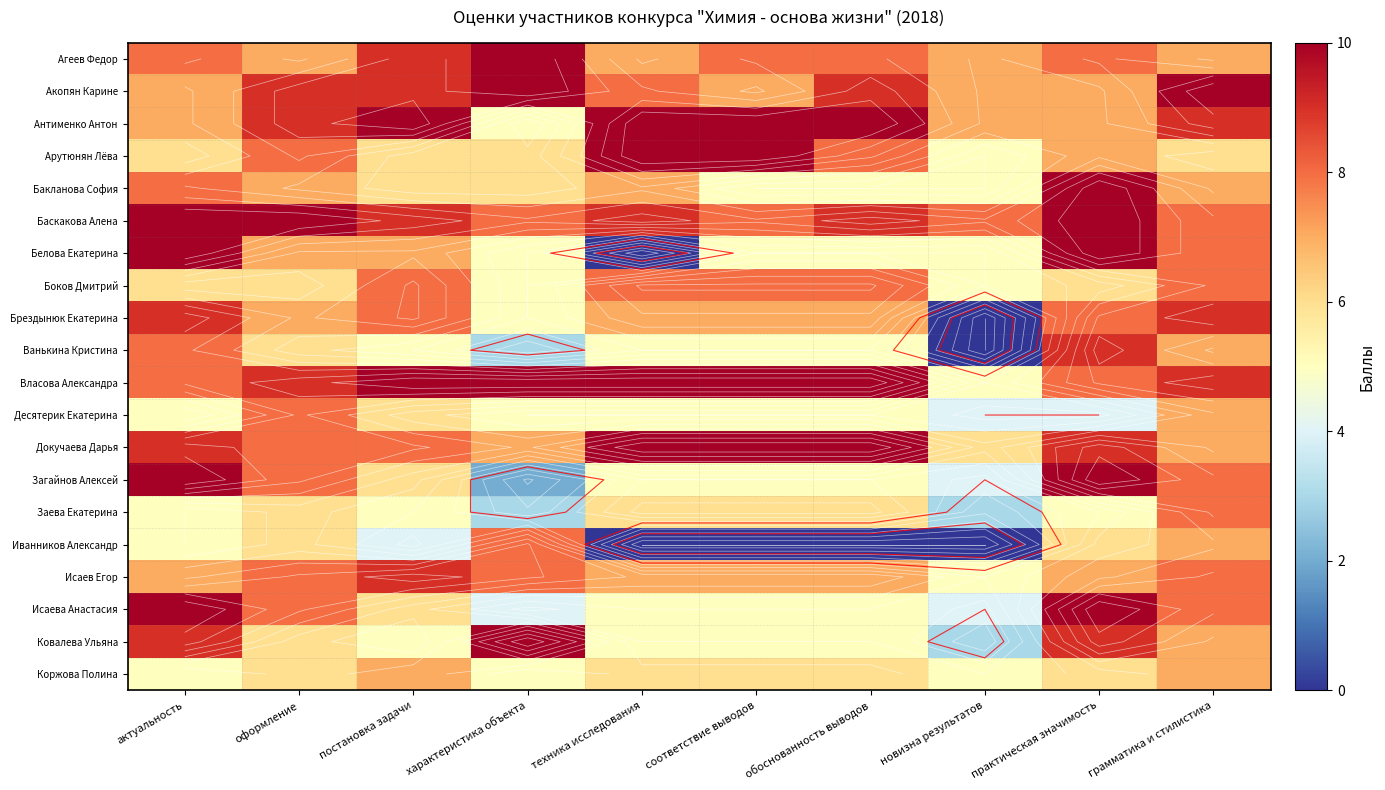

At which category is the sum across all series the highest?

практическая значимость